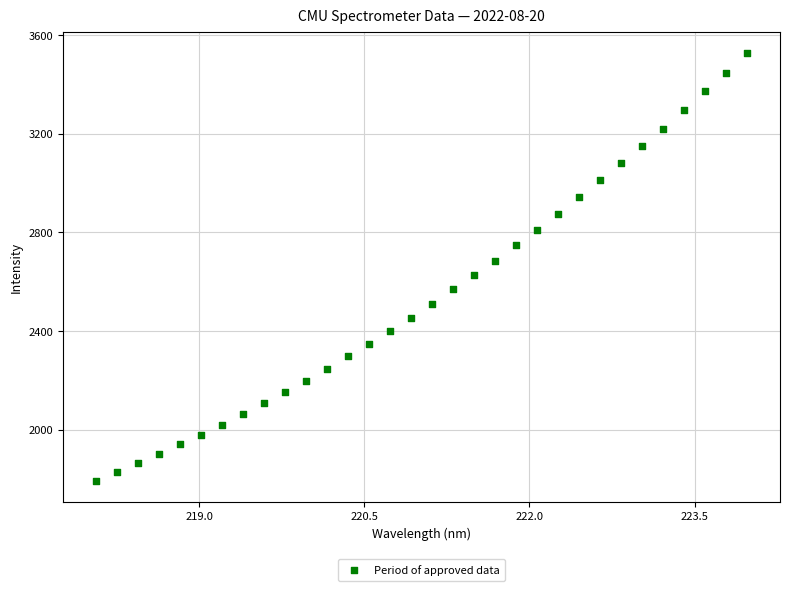

What is the range of X values (max minus min)?

5.9